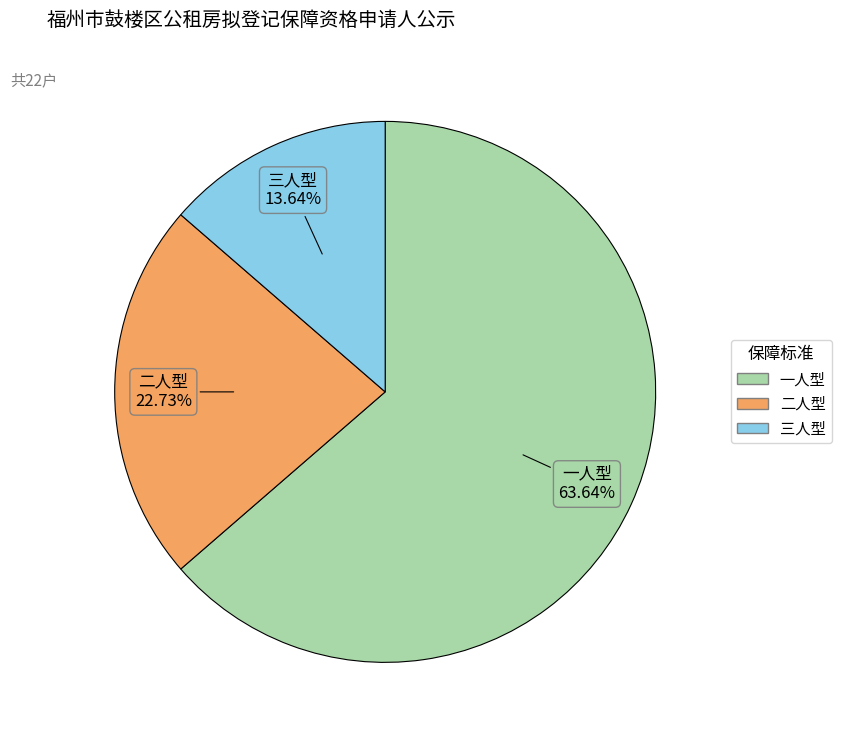

Which slice represents more than half of the pie?

一人型